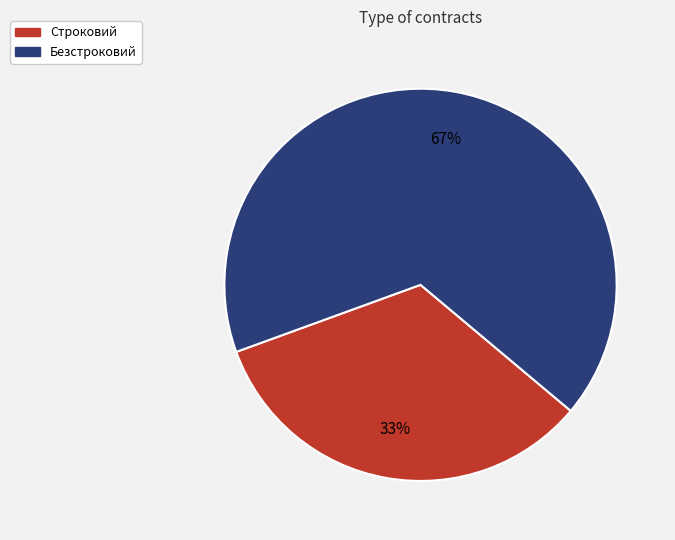

Which category accounts for the majority?

Безстроковий